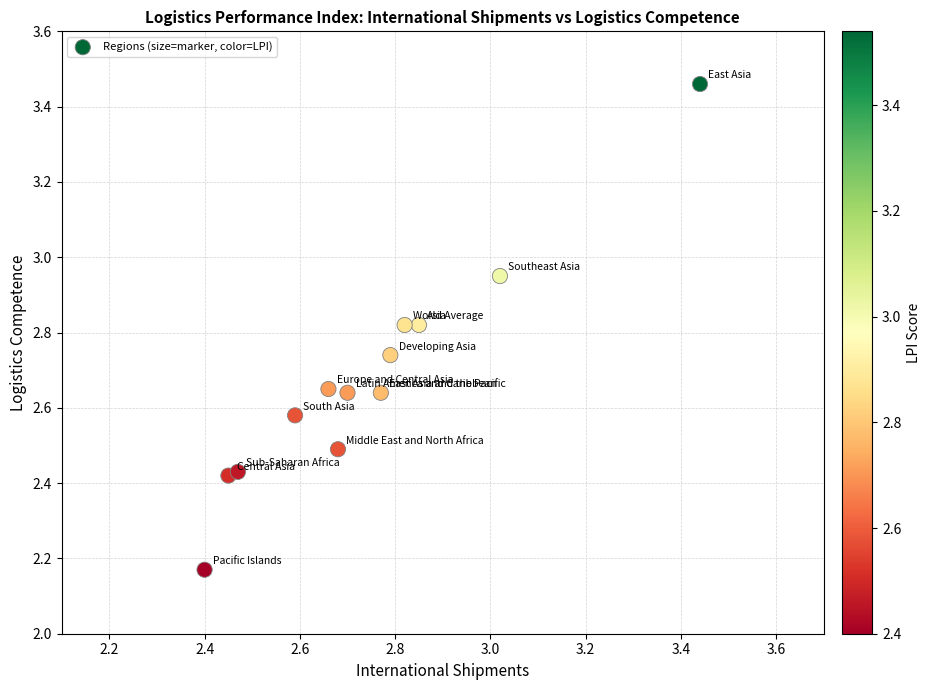

What is the range of X values (max minus min)?

1.0